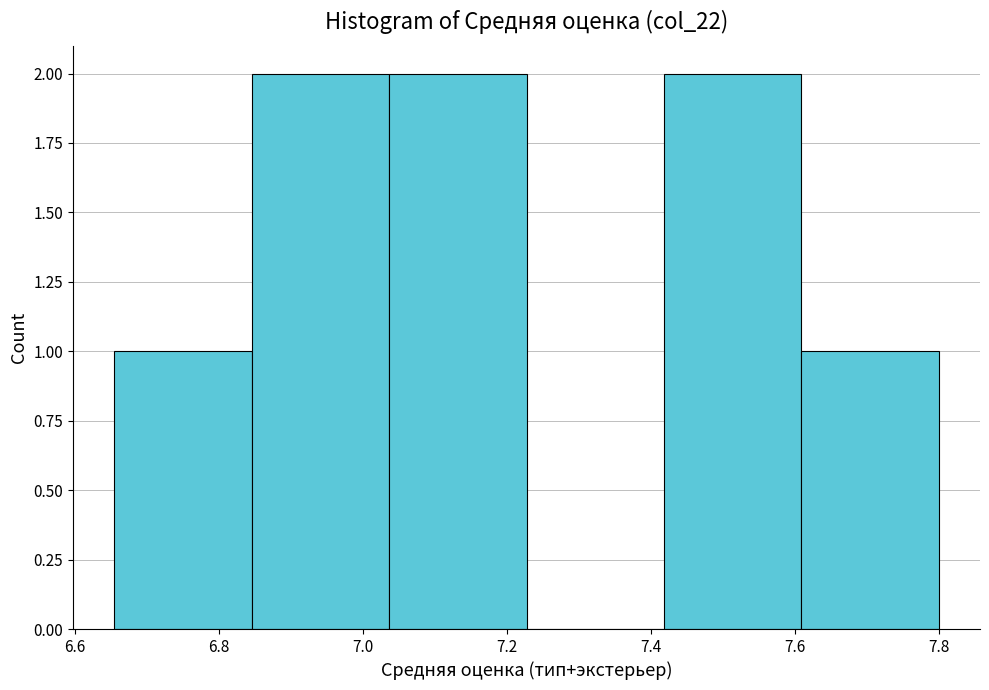

Reading left to right, list every bar in this chart as the range it spans on the x-axis followed by its height. Neither the bar edges nor the heights are printed on the chart, so give them approximately, as read against the axes.

6.66 to 6.84: 1
6.84 to 7.04: 2
7.04 to 7.22: 2
7.22 to 7.42: 0
7.42 to 7.60: 2
7.60 to 7.80: 1